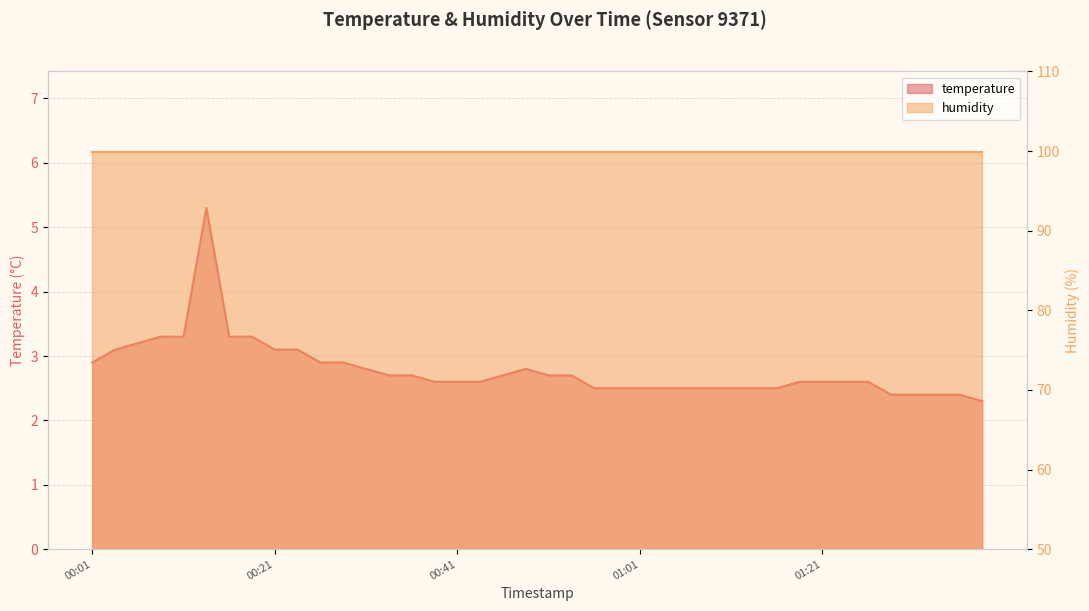

What is the ratio of the value at 2022-11-20T01:13:42 to the value at 2022-11-20T00:04:10?

0.8